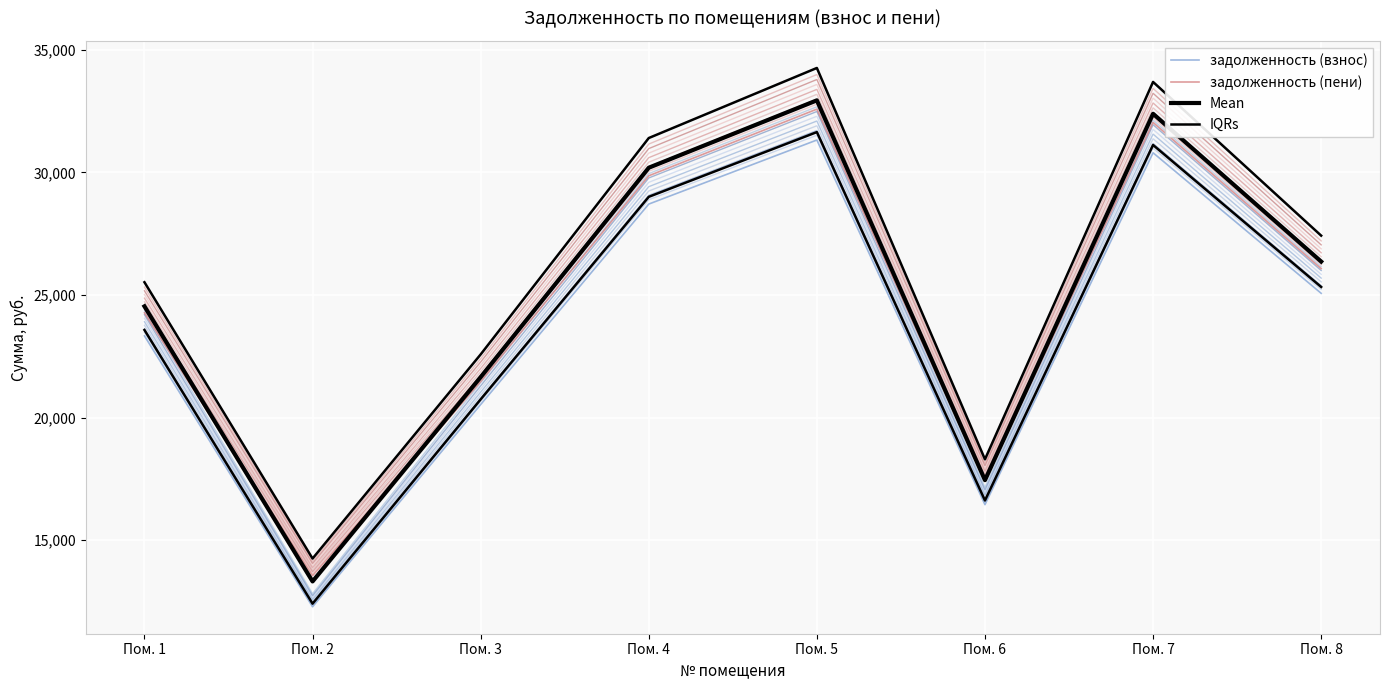

Which has a higher value, Пом. 4 or Пом. 1?

Пом. 4